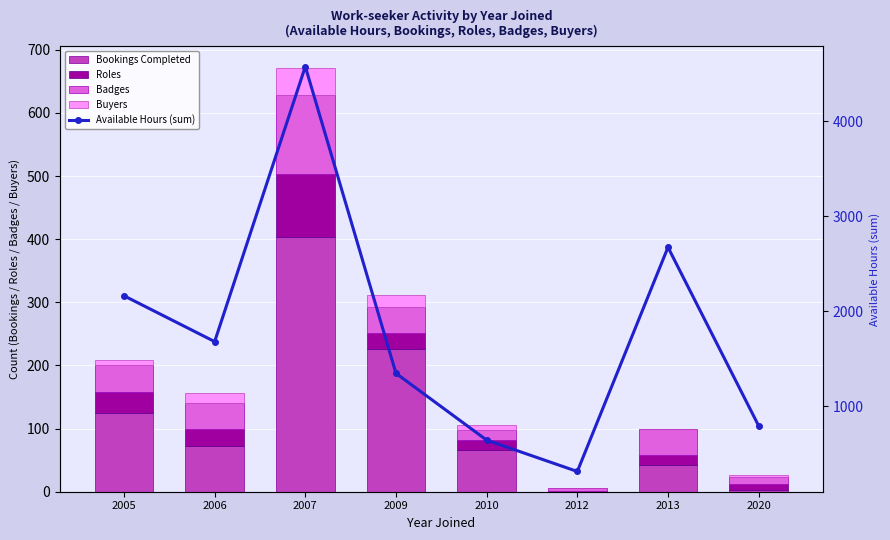

How many values in the Available Hours (sum) series are below 1682?

4